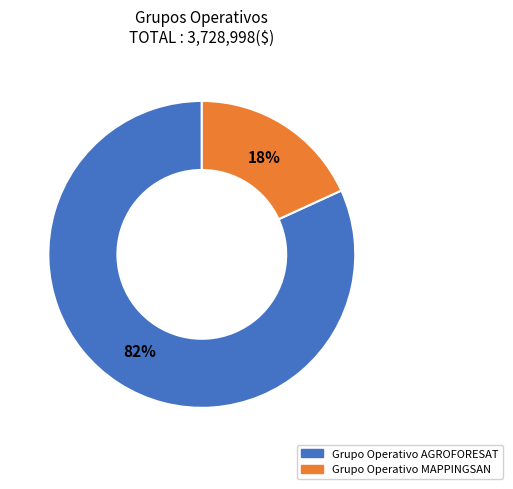

Which category has the smallest portion of the pie?

Grupo Operativo MAPPINGSAN